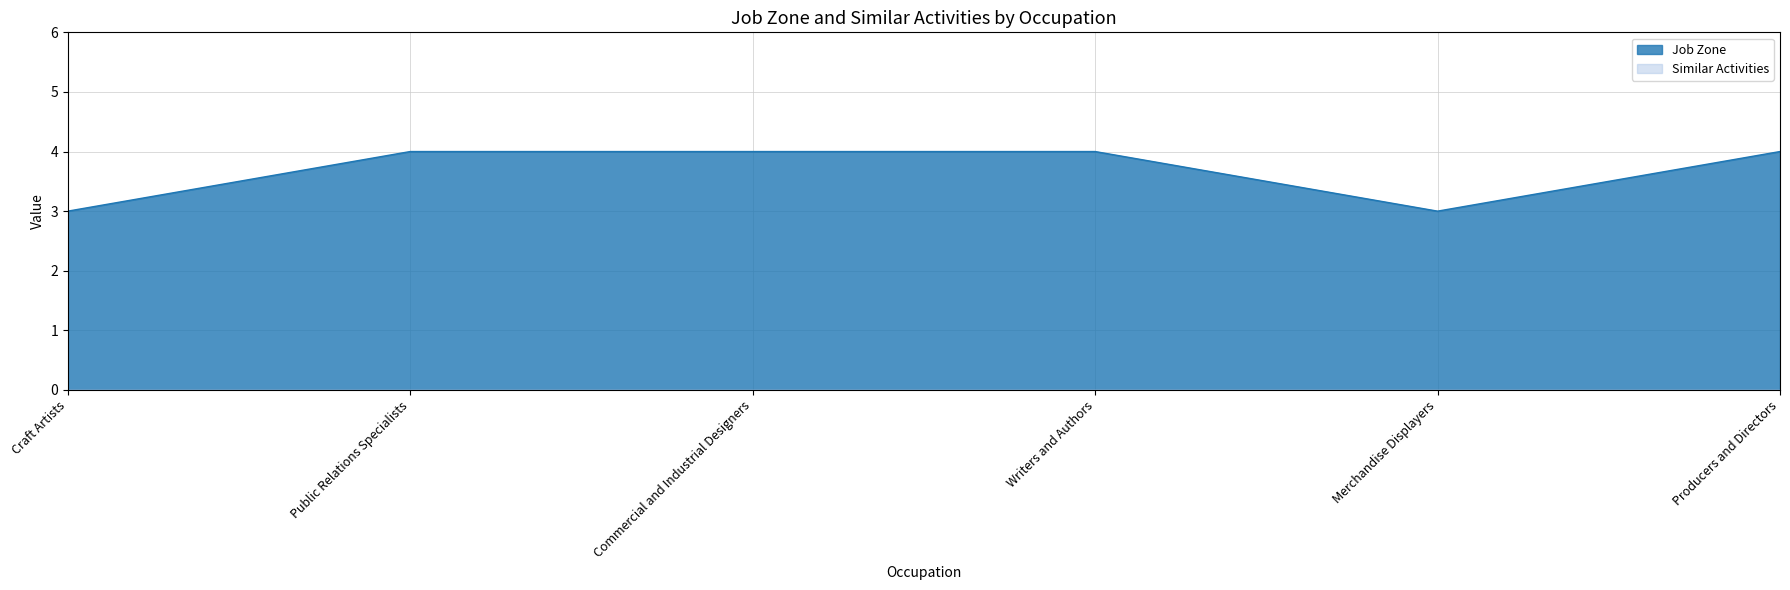

What is the difference between the second highest and second lowest values?

1